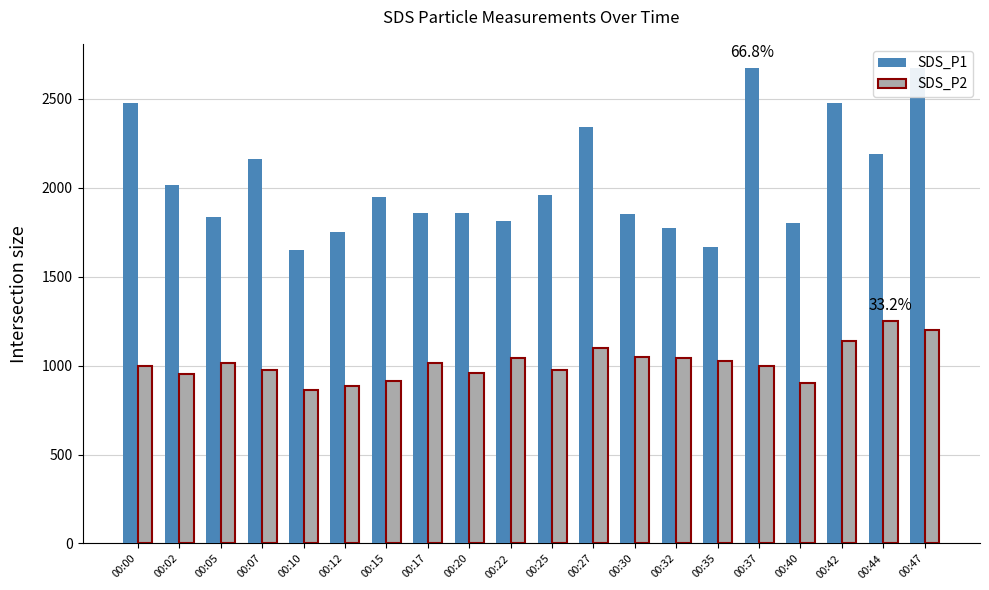

Is it true that SDS_P1 equals 4004.8 at 00:27?

False